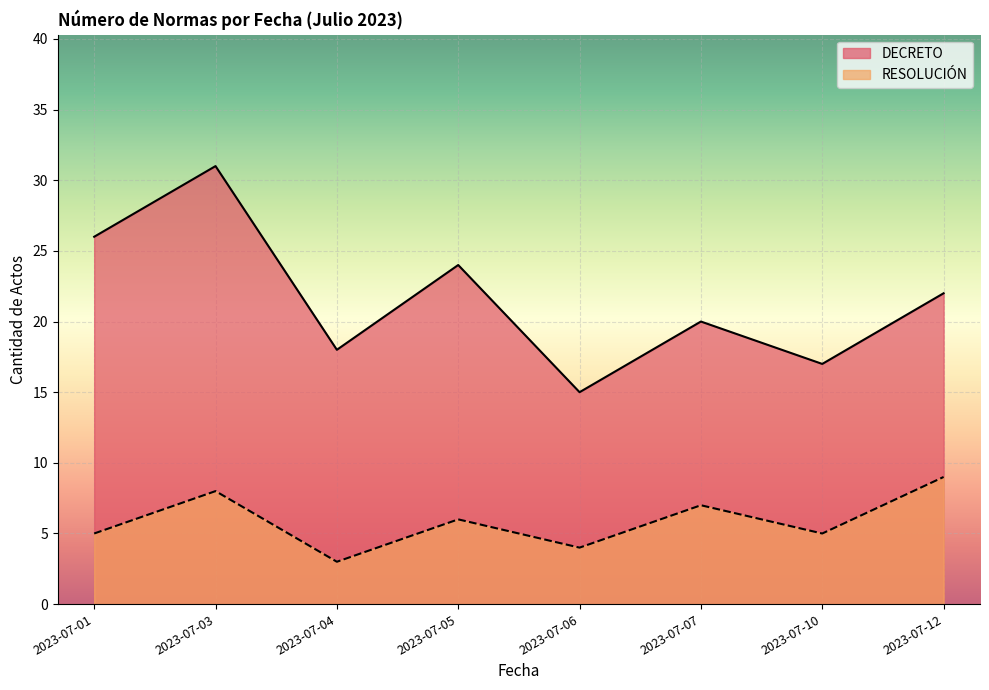

Where does the DECRETO series first go above 22?

2023-07-01